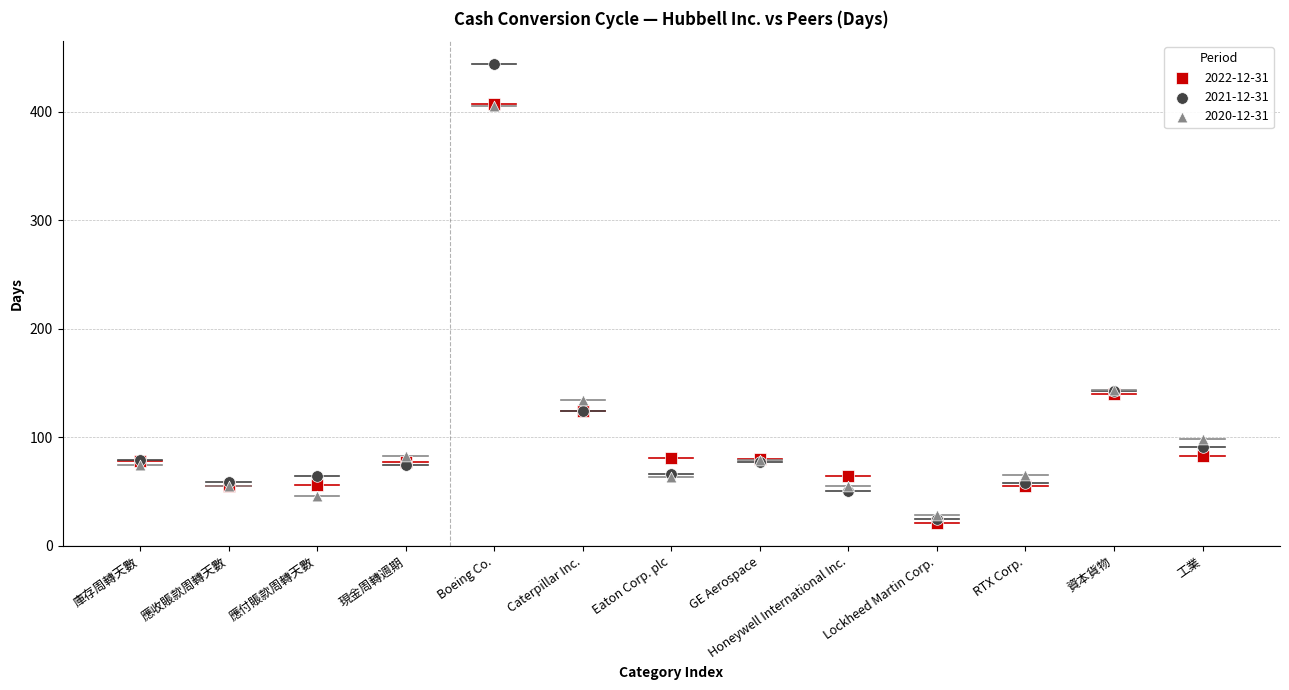

Which series reaches the maximum Y coordinate?

2021-12-31